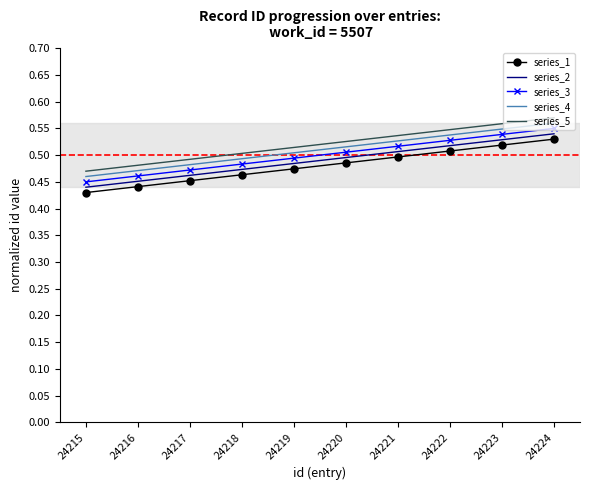

Is the value of series_3 at 24215 greater than the value of series_1 at 24221?

No